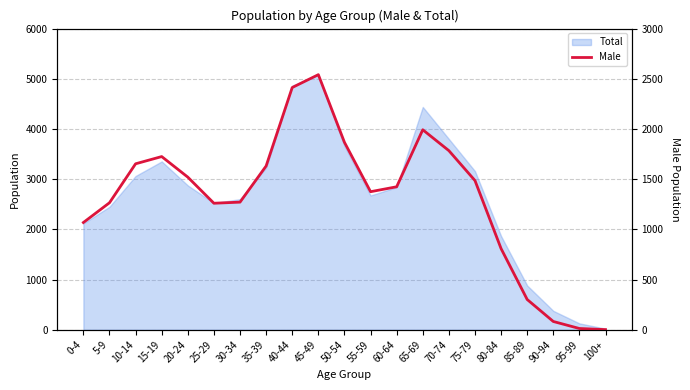

What is the sum of all values?

27479